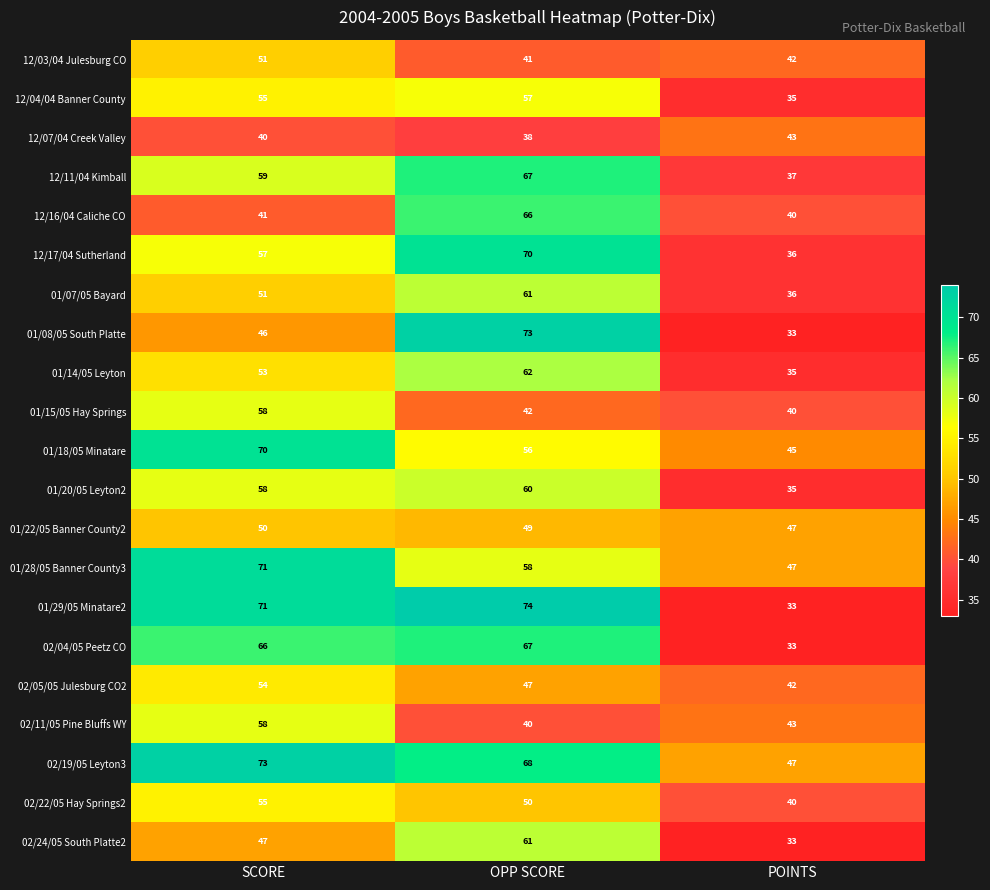

What is the average value of the 12/03/04 Julesburg CO series?

45